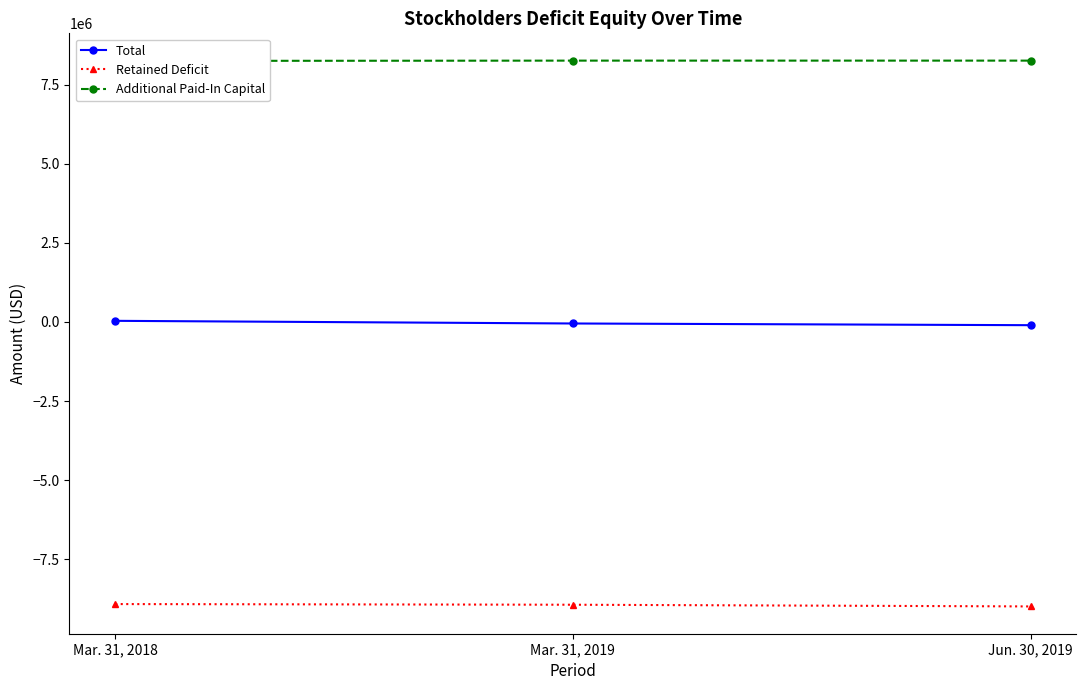

What is the maximum value for Retained Deficit?

-8911476